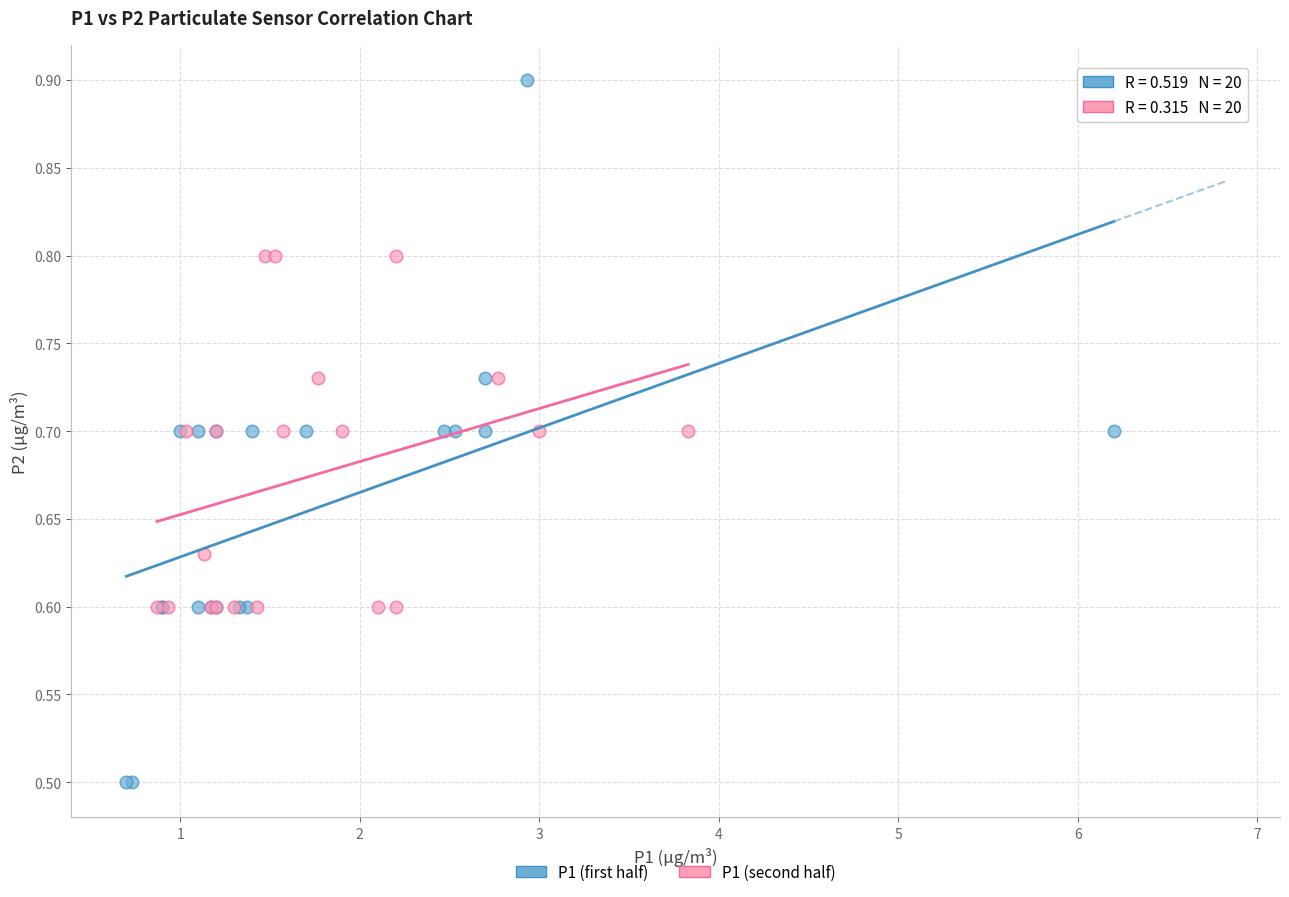

What are all the series names shown in the legend?

P1 (first half), P1 (second half)